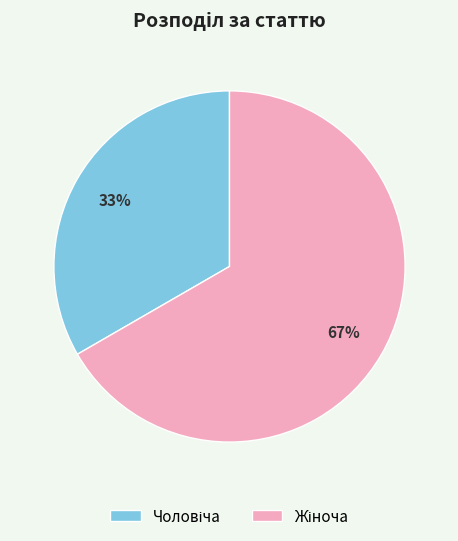

To the nearest percent, what is the average slice percentage?

50%